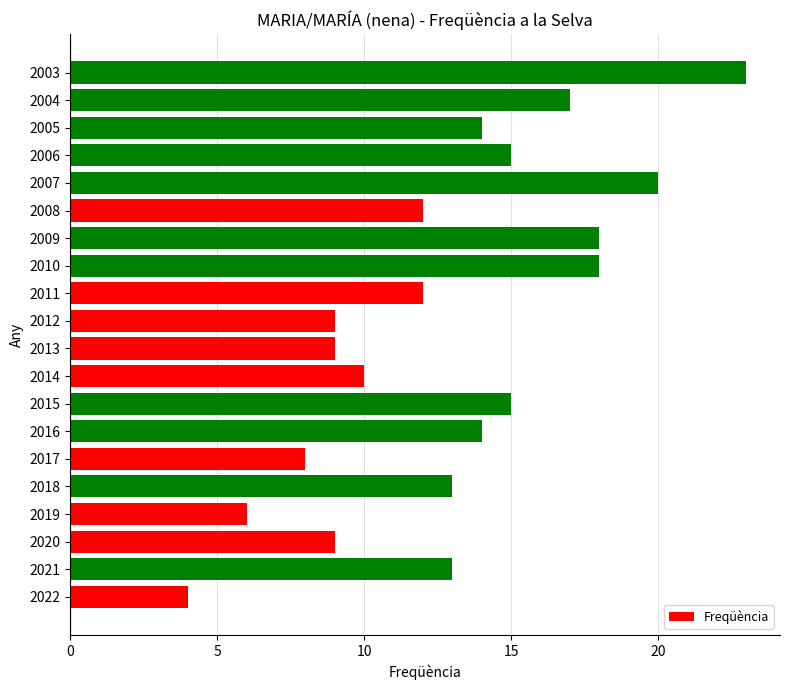

Which label corresponds to the largest value in the chart?

2003